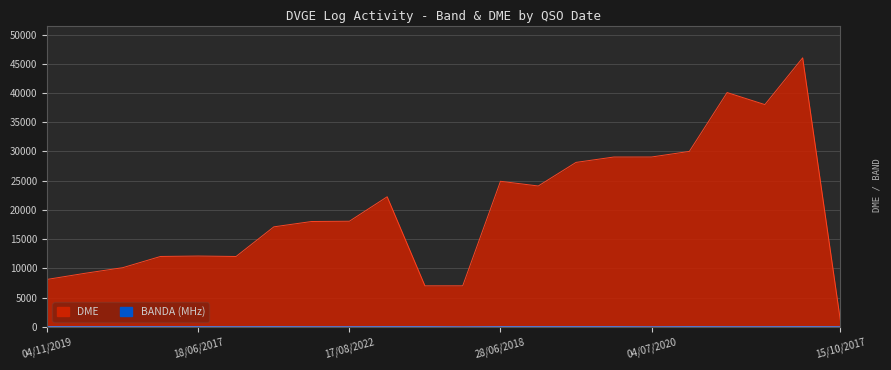

List the series in order of their peak value, highest first.

DME, BANDA